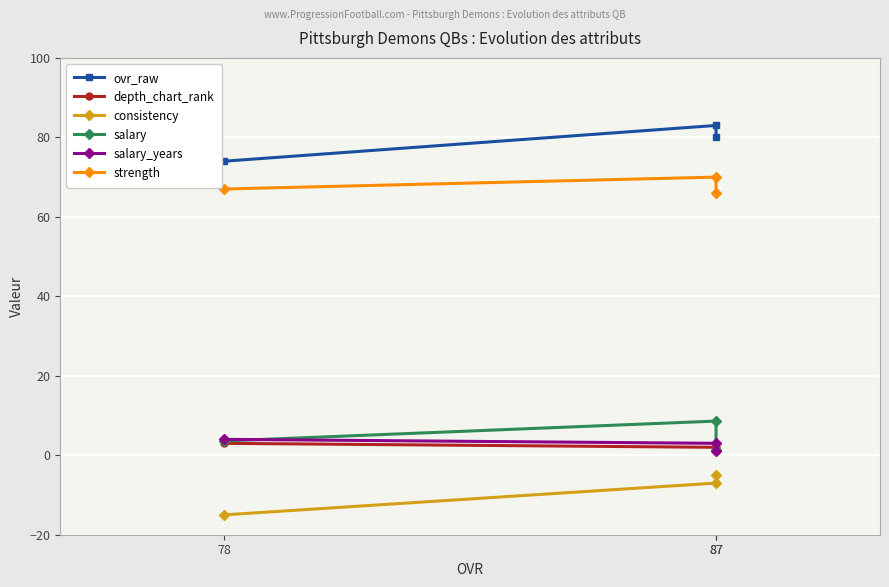

Where is consistency nearest to the value -10?

87